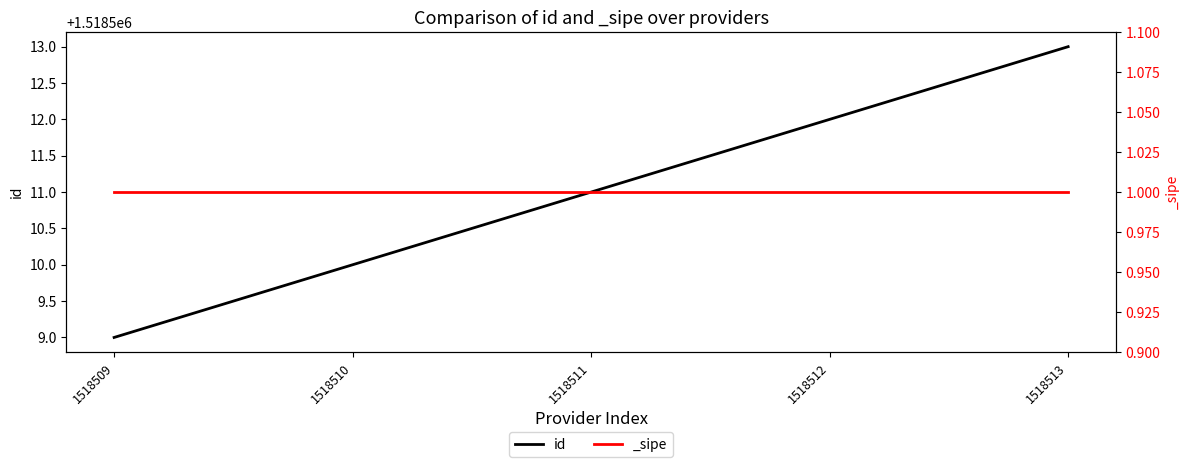

How many lines are shown in the chart?

1